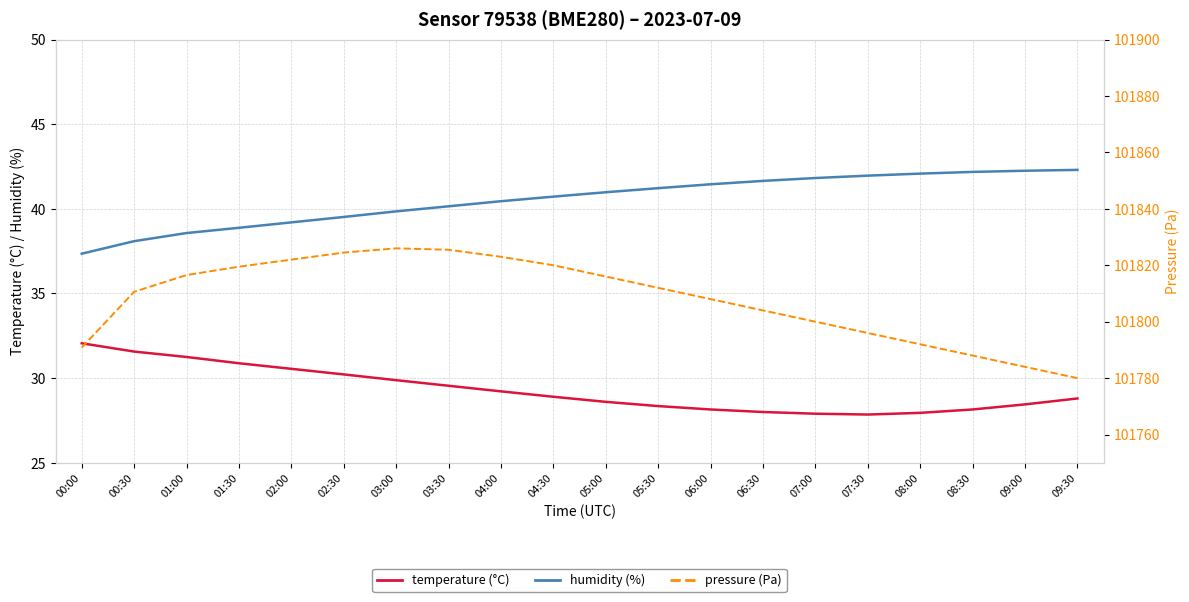

Where is the first local minimum for temperature?

07:30